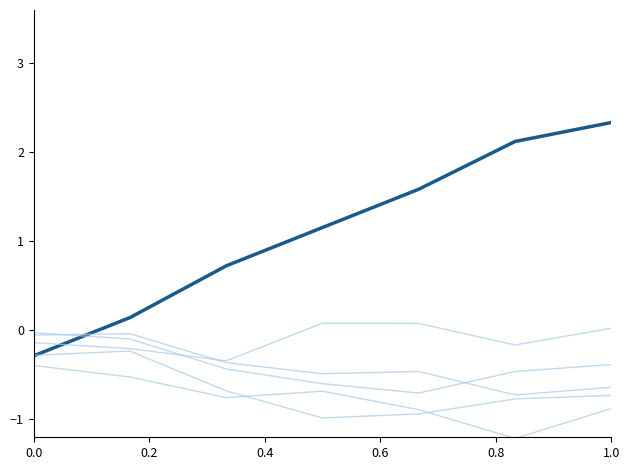

Does the chart display data point markers on the line(s)?

No